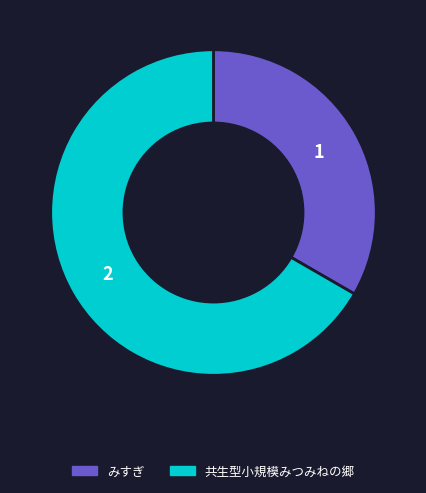

Count the number of slices in the pie.

2